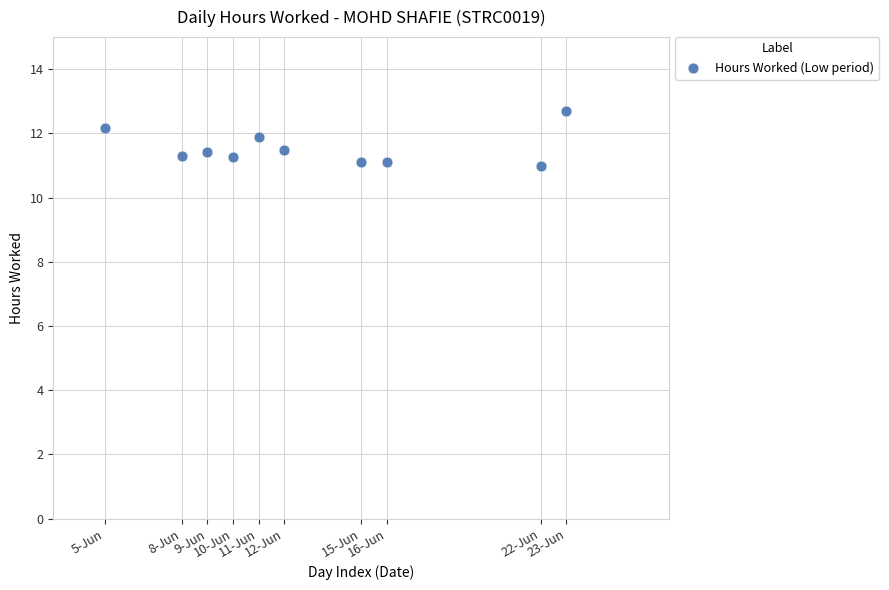

What is the range of X values (max minus min)?

18.0